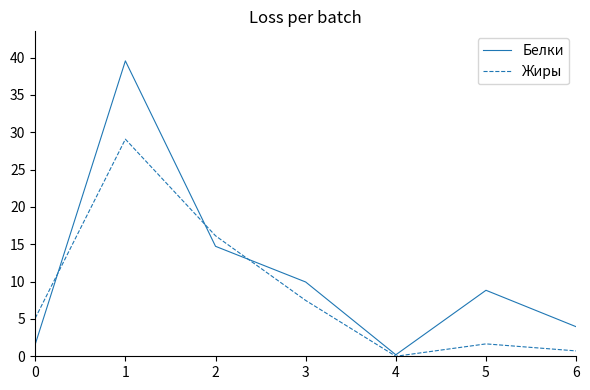

Where does the Белки series first go above 8?

1